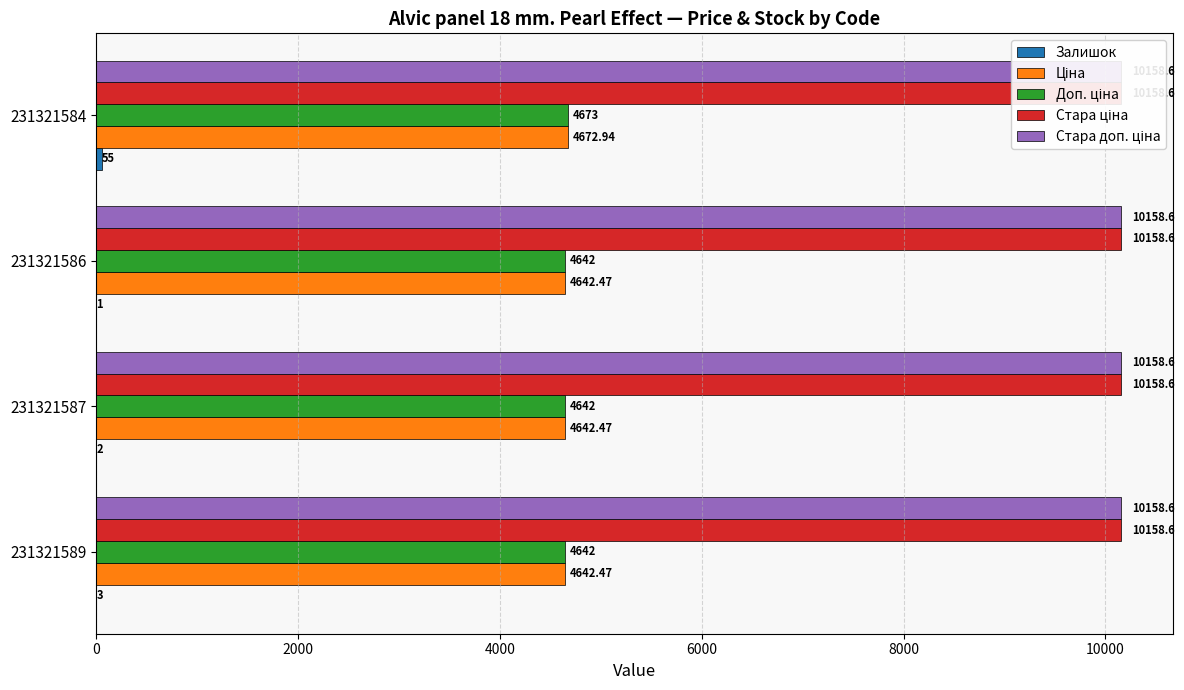

What is the sum of all Стара ціна values?

0.6